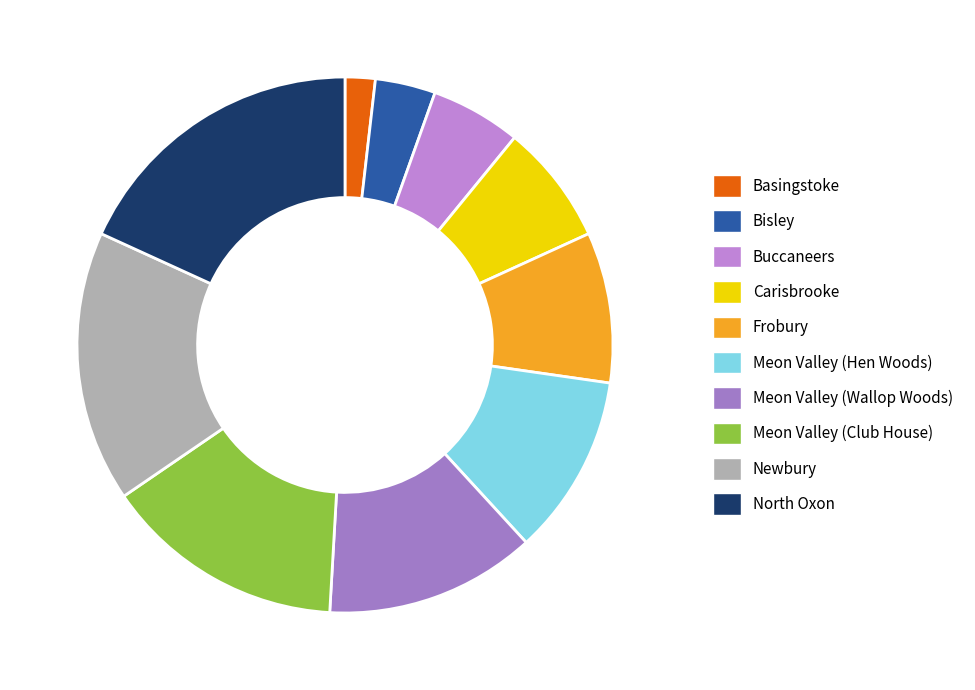

Which slice is the largest?

North Oxon